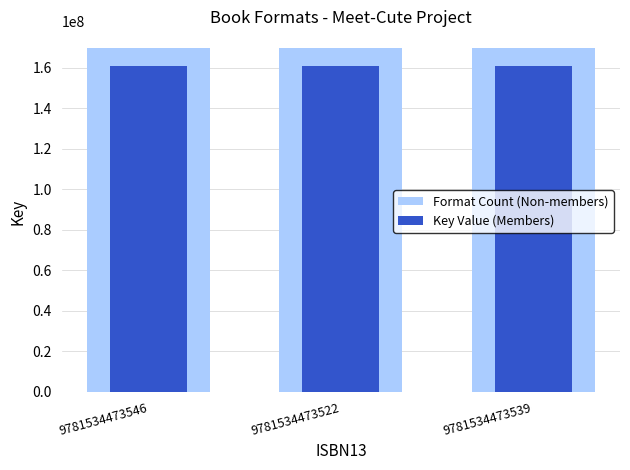

Which series has the largest total across all categories?

Format Count (Non-members)